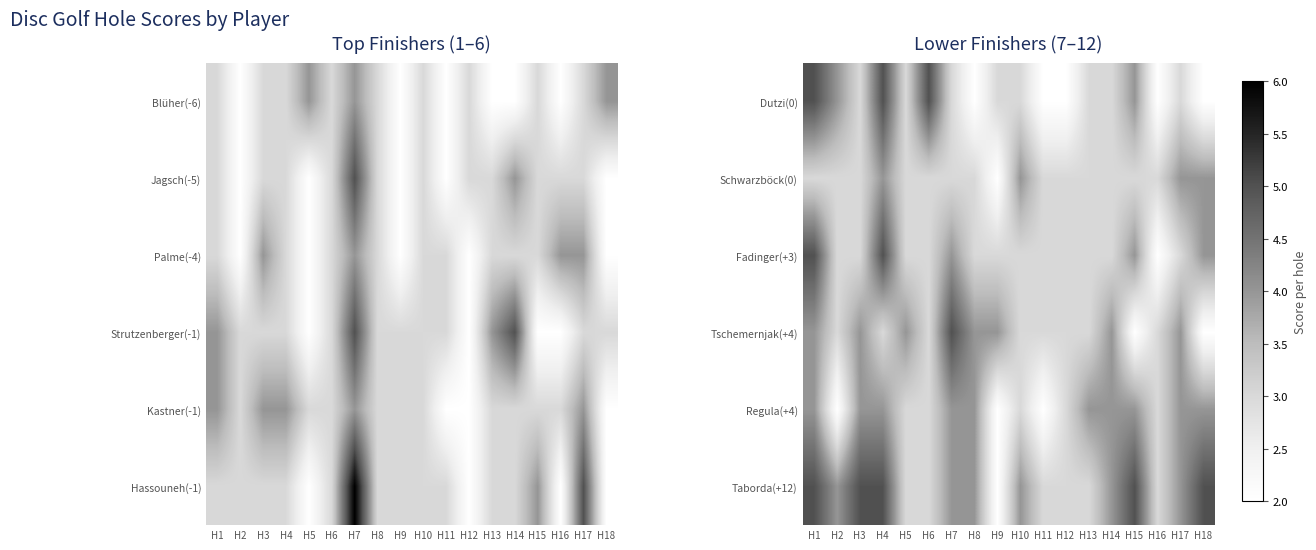

Is the value of Dutzi(0) at H6 greater than the value of Regula(+4) at H12?

Yes